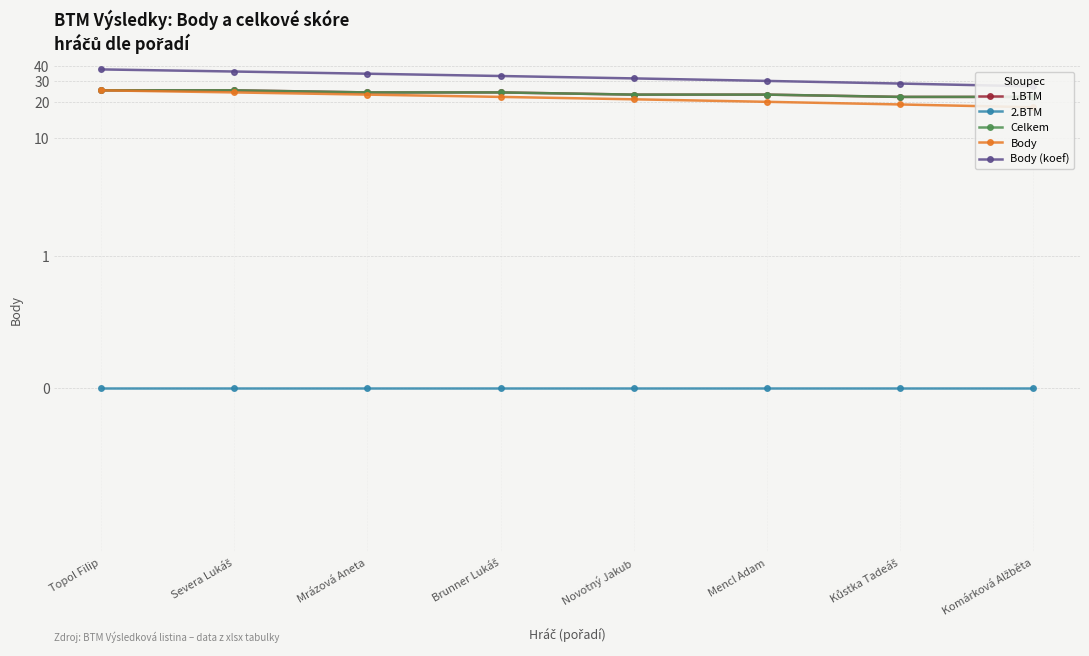

How many 1.BTM values are between 23 and 25?

6